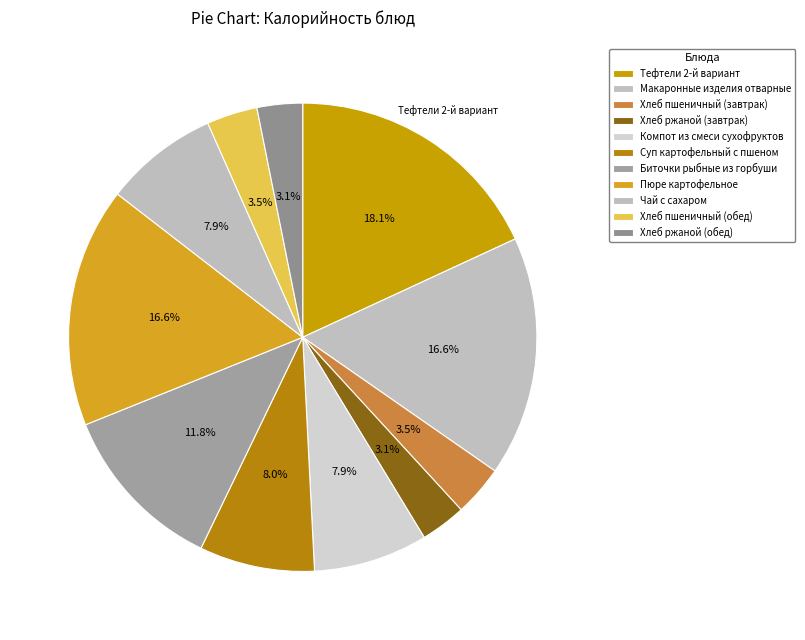

Is it true that Хлеб ржаной (обед) is 3% of the pie?

True